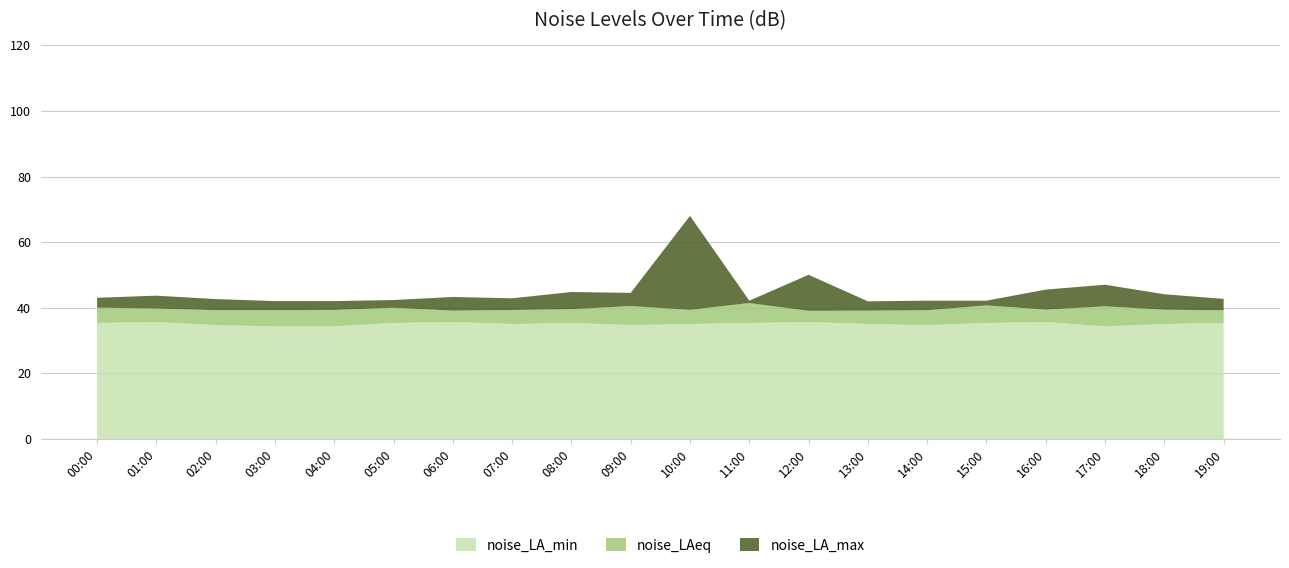

Reading left to right, what are all the values shown in this chart?

noise_LA_min: 35.4	35.7	34.7	34.3	34.3	35.4	35.7	35.0	35.4	34.7	35.0	35.4	35.7	35.0	34.7	35.4	35.7	34.3	35.0	35.4
noise_LAeq: 40.0	39.8	39.3	39.3	39.3	40.0	39.1	39.3	39.6	40.5	39.4	41.4	39.1	39.1	39.2	40.7	39.4	40.4	39.4	39.2
noise_LA_max: 43.0	43.7	42.6	42.0	42.0	42.4	43.3	42.9	44.8	44.5	68.0	42.2	50.0	42.0	42.2	42.2	45.5	47.0	44.1	42.7